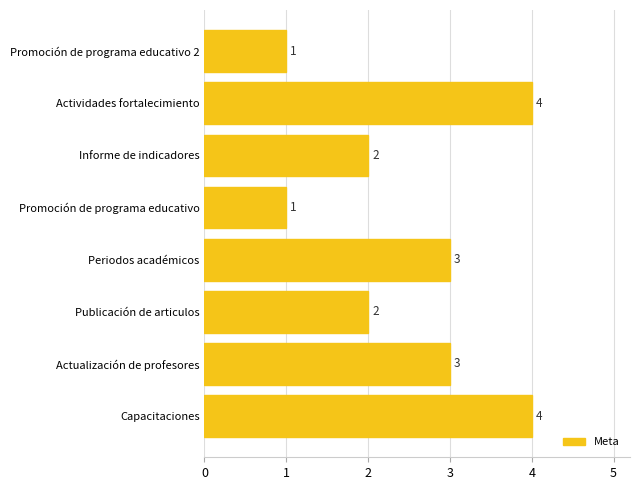

What is the sum of the values at Periodos académicos and Capacitaciones?

7